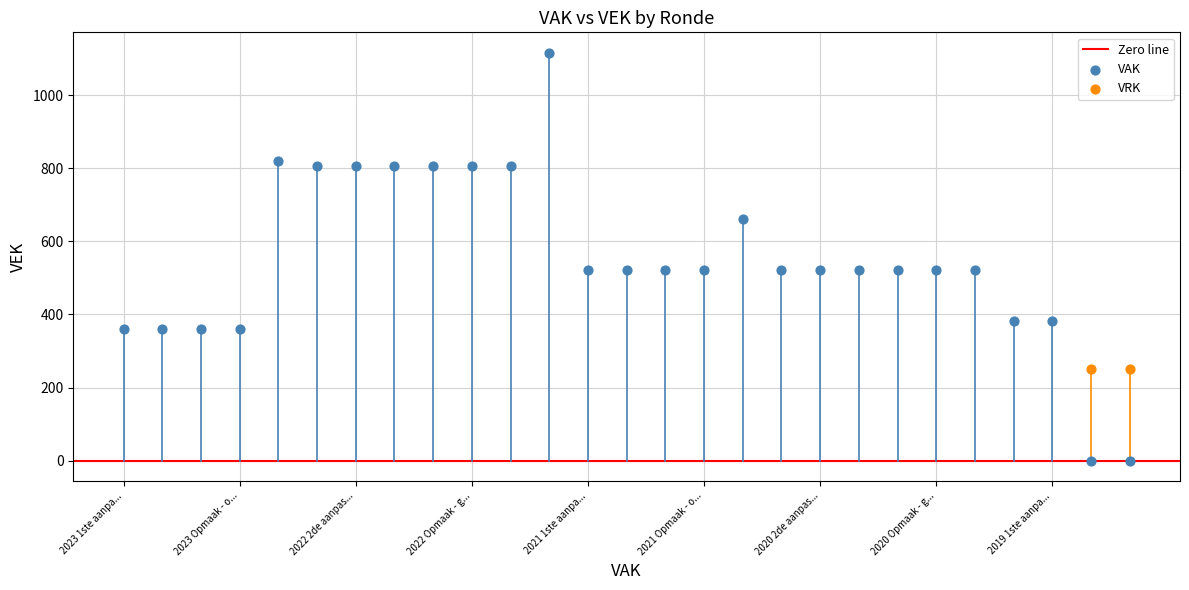

Which series reaches the minimum Y coordinate?

VAK